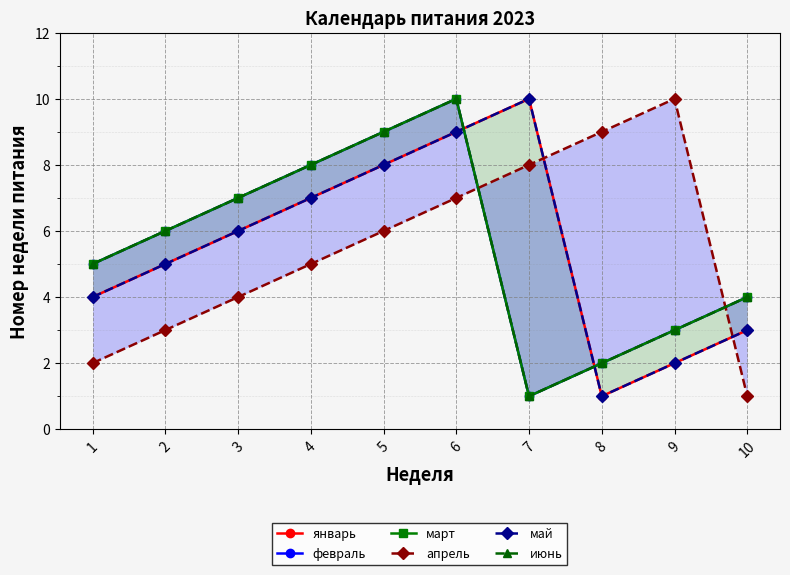

The value of январь at 8 is 0. True or false?

False